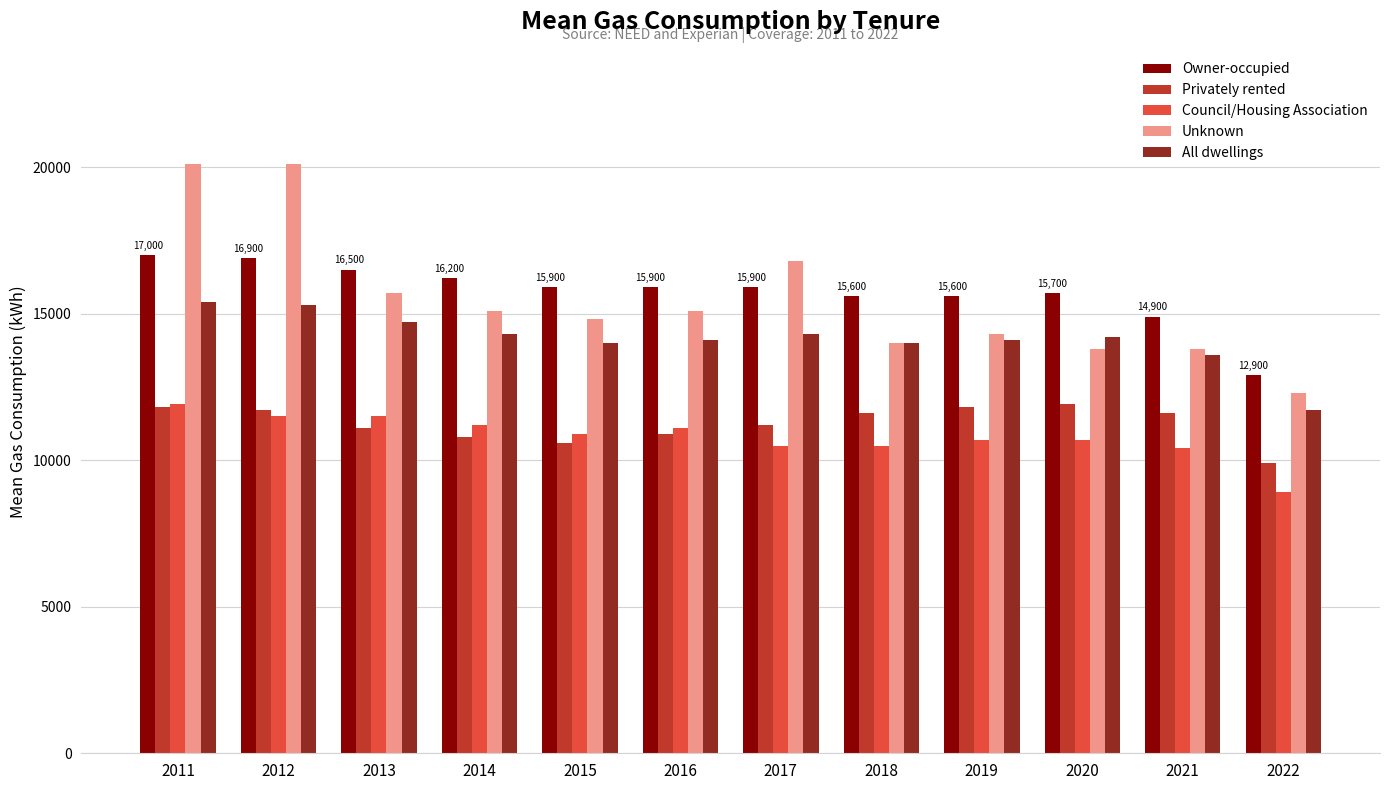

How many bars are there in total?

60